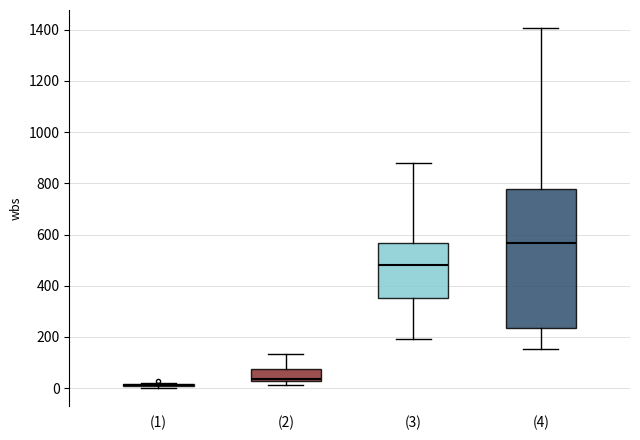

Where is the lower edge of the box for (4) on the y-axis? The values are not printed on the chart, so give them approximately, as read against the axis.

240